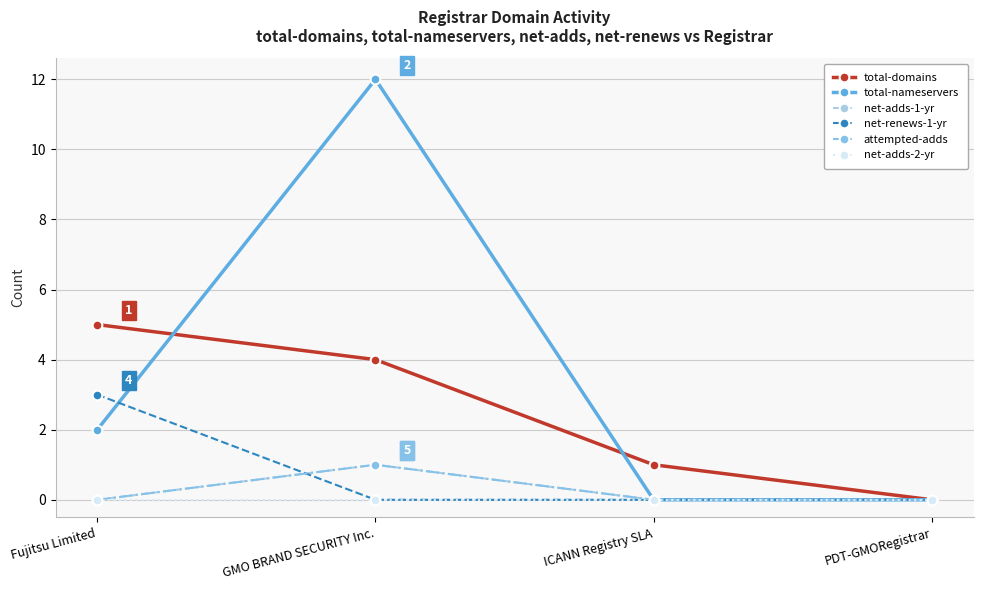

What is the value of the total-domains point at the 3rd from the left?

1